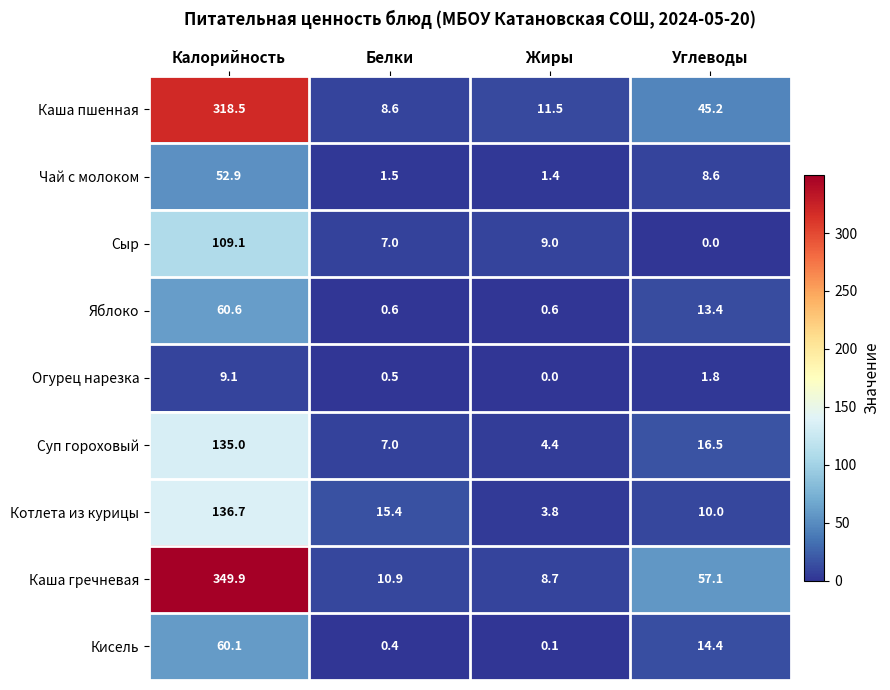

What is the average value of the Сыр series?

31.3